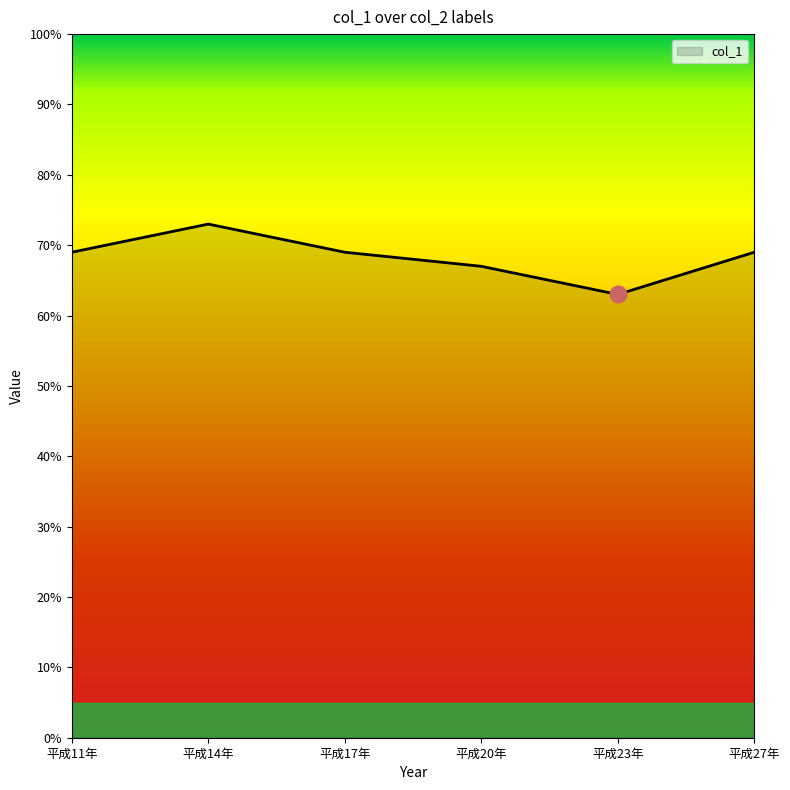

Where is the first local maximum?

平成14年